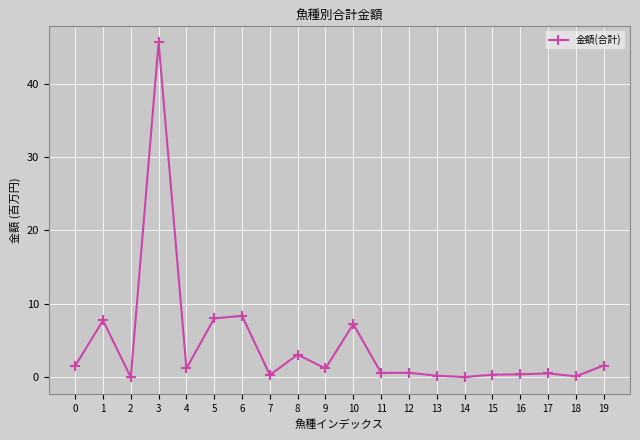

What is the difference between the maximum and minimum values?

45.6